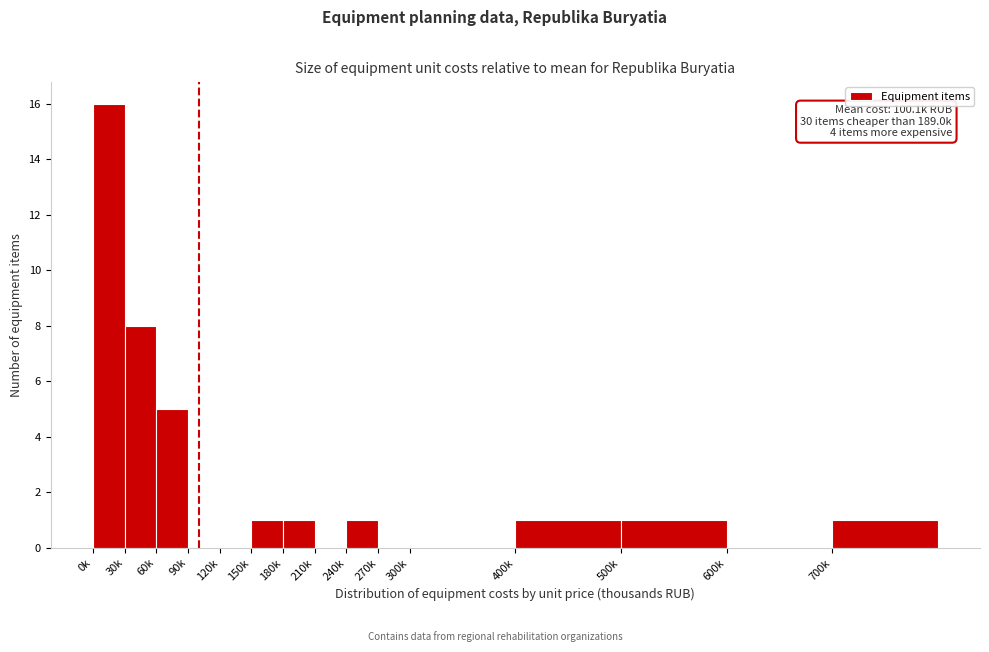

Reading right to left, list all the values displayed in this chart.

700k=1	600k=0	500k=1	400k=1	300k=0	270k=0	240k=1	210k=0	180k=1	150k=1	120k=0	90k=0	60k=5	30k=8	0k=16